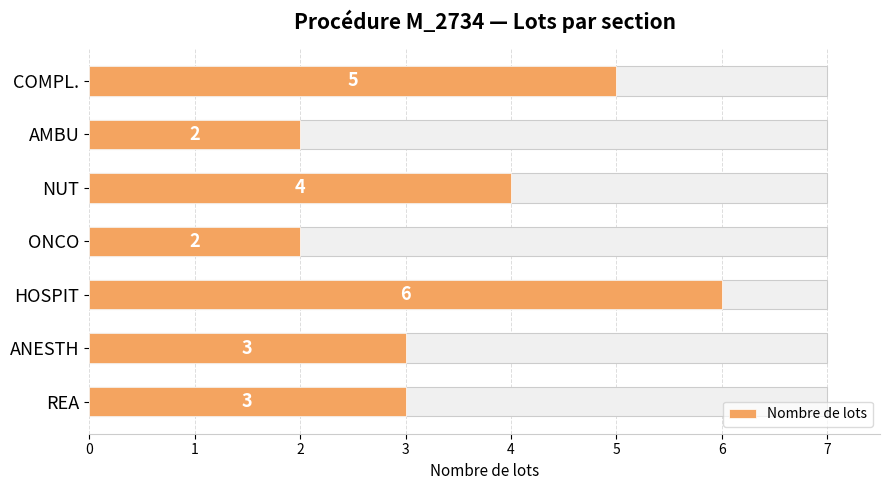

Count the values in the range 2 to 5.

6